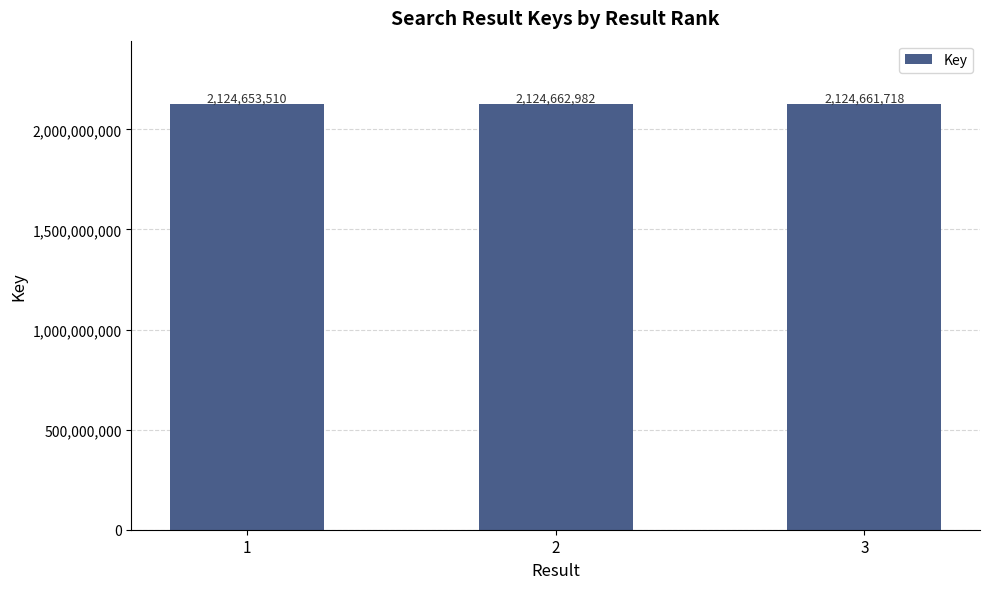

What is the smallest value displayed?

2124653510